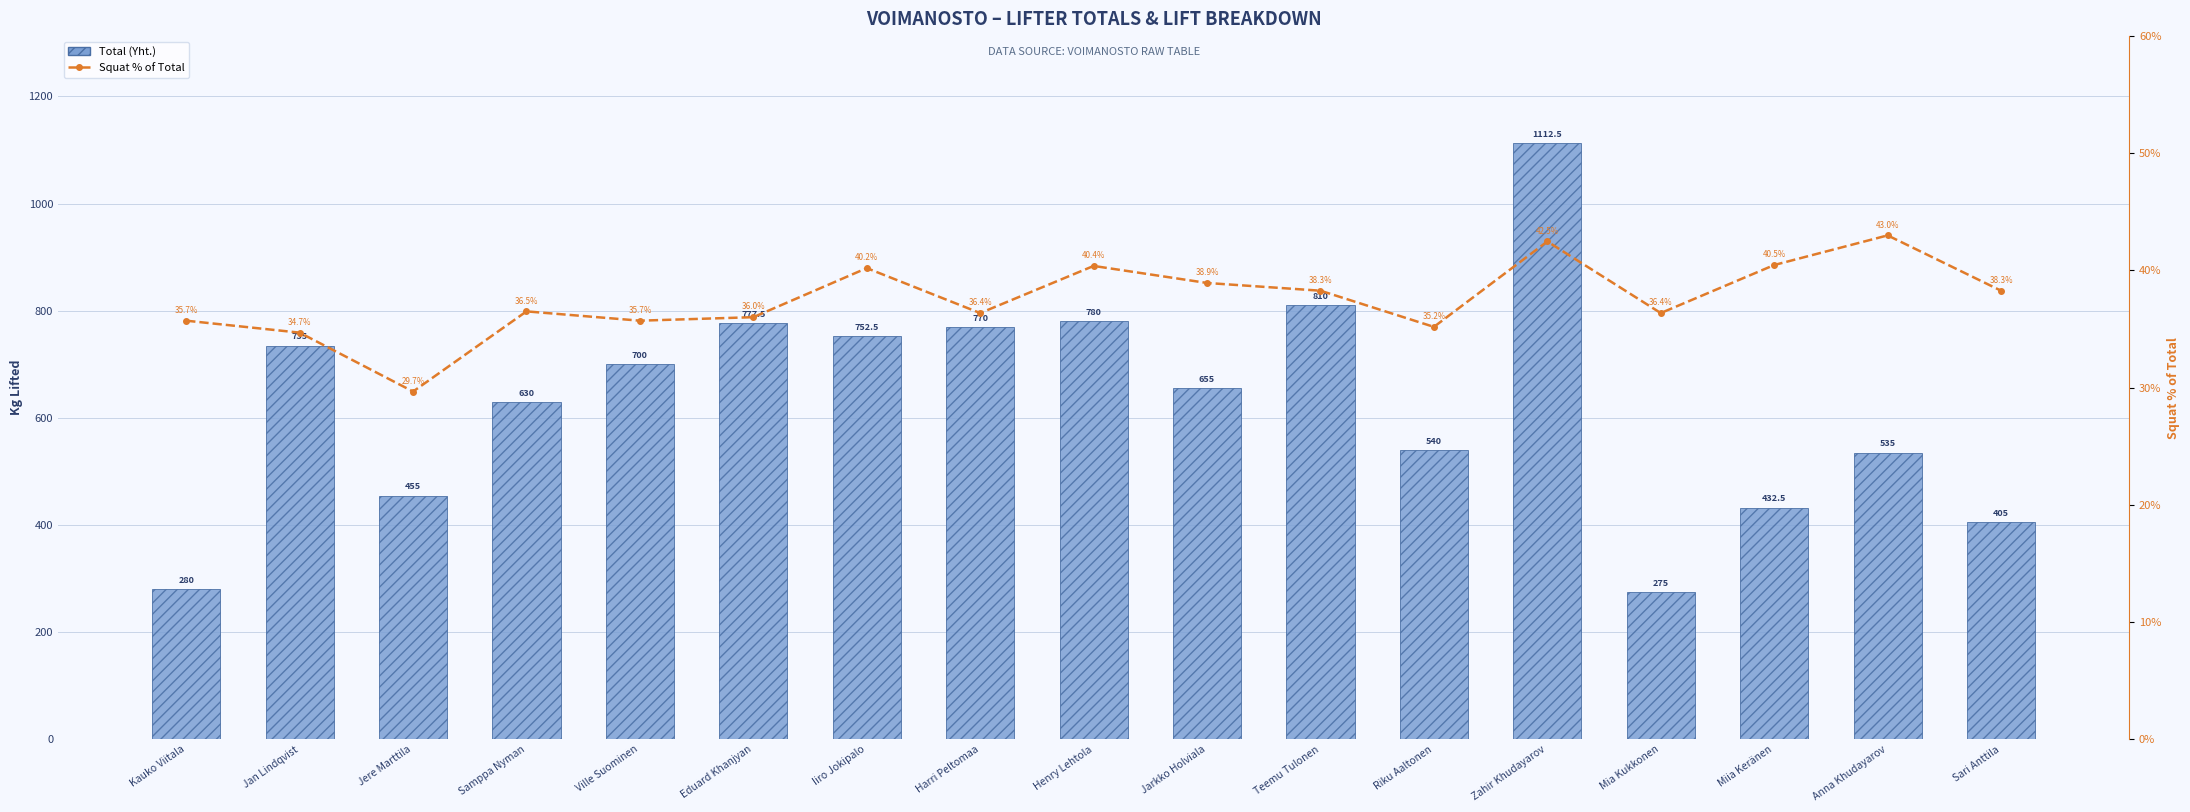

List the series in order of their overall mean, lowest first.

Squat % of Total, Total (Yht.)